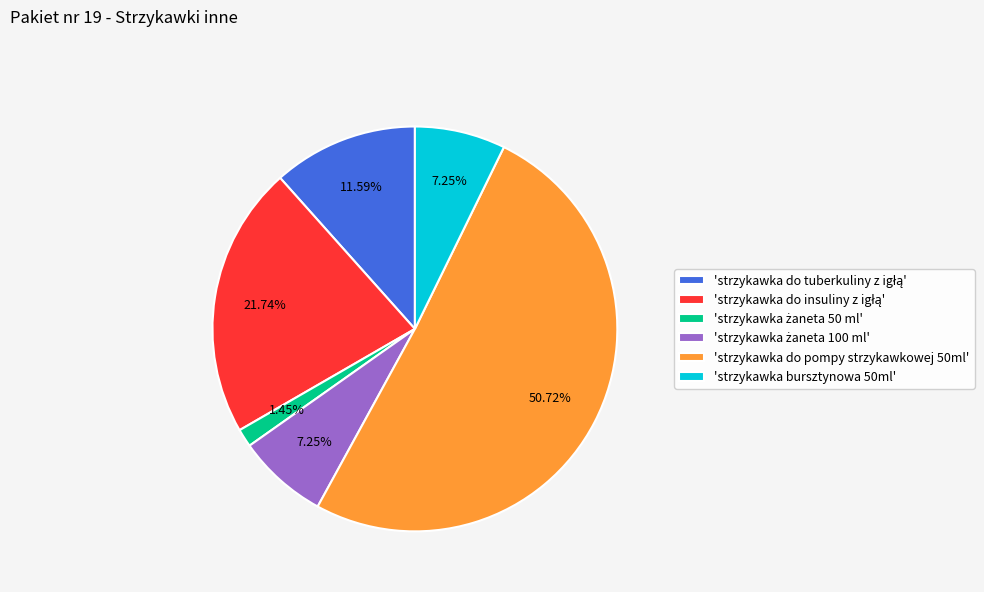

Does any single category account for the majority?

Yes